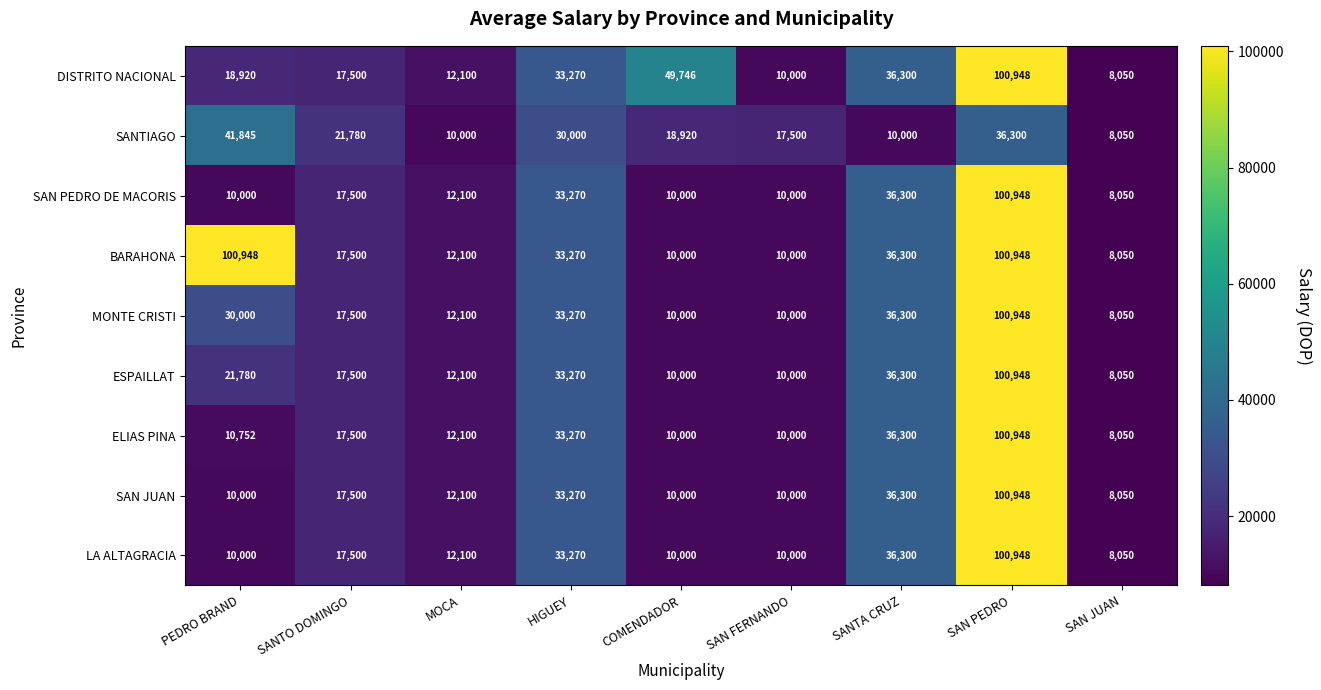

What is the smallest value displayed?

8050